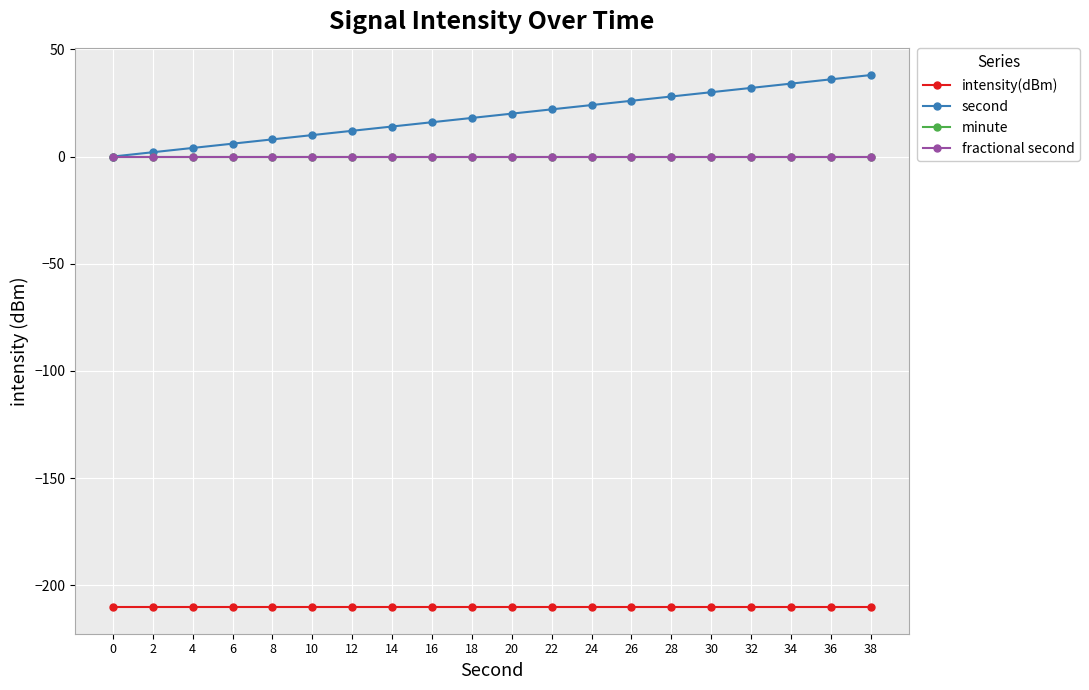

Reading left to right, list all the values displayed in this chart.

intensity(dBm): 0=-210.1	2=-210.1	4=-210.1	6=-210.1	8=-210.1	10=-210.1	12=-210.1	14=-210.1	16=-210.1	18=-210.1	20=-210.1	22=-210.1	24=-210.1	26=-210.1	28=-210.1	30=-210.1	32=-210.1	34=-210.1	36=-210.1	38=-210.1
second: 0=0.0	2=2.0	4=4.0	6=6.0	8=8.0	10=10.0	12=12.0	14=14.0	16=16.0	18=18.0	20=20.0	22=22.0	24=24.0	26=26.0	28=28.0	30=30.0	32=32.0	34=34.0	36=36.0	38=38.0
minute: 0=0.0	2=0.0	4=0.0	6=0.0	8=0.0	10=0.0	12=0.0	14=0.0	16=0.0	18=0.0	20=0.0	22=0.0	24=0.0	26=0.0	28=0.0	30=0.0	32=0.0	34=0.0	36=0.0	38=0.0
fractional second: 0=0.0	2=0.0	4=0.0	6=0.0	8=0.0	10=0.0	12=0.0	14=0.0	16=0.0	18=0.0	20=0.0	22=0.0	24=0.0	26=0.0	28=0.0	30=0.0	32=0.0	34=0.0	36=0.0	38=0.0